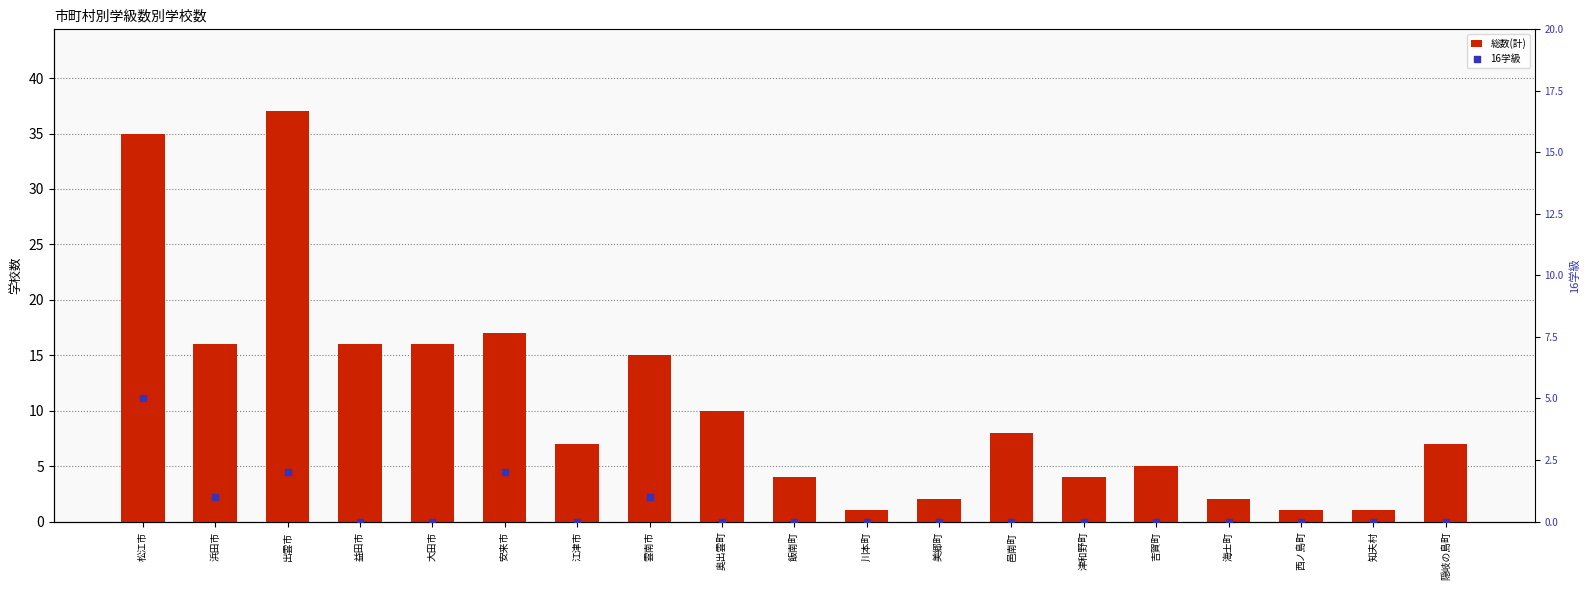

What are all the series names shown in the legend?

総数(計), 16学級